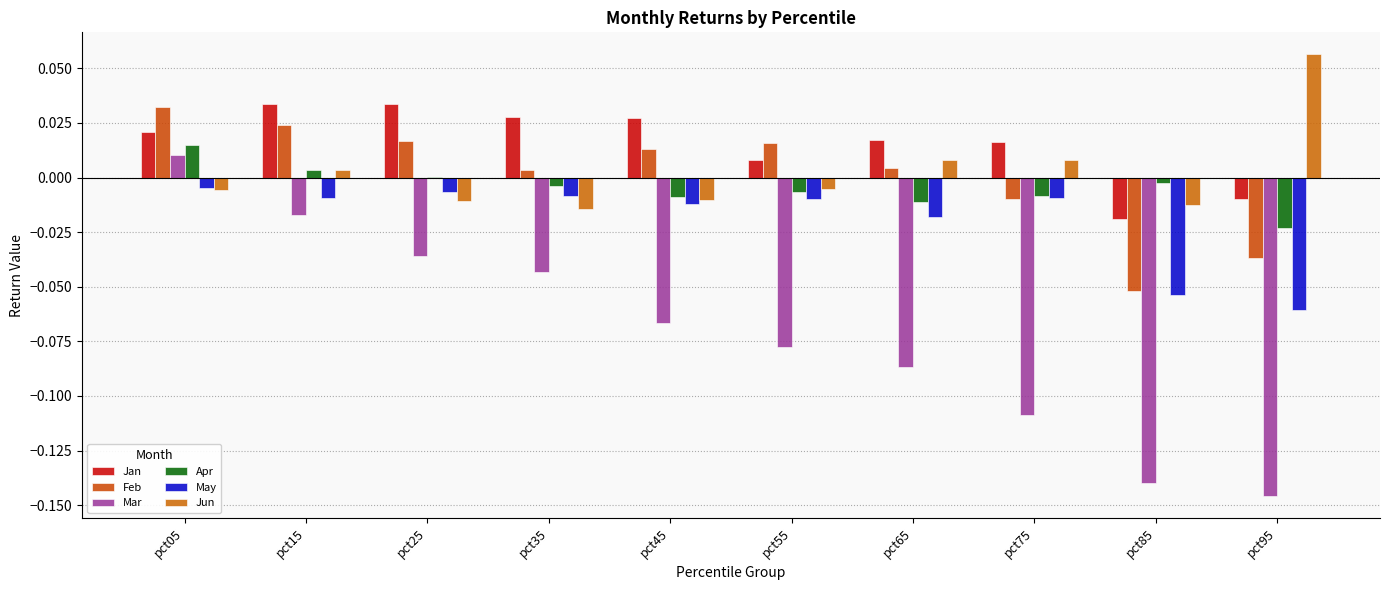

List the labels in order of Apr value, smallest first.

pct95, pct65, pct45, pct75, pct55, pct35, pct85, pct25, pct15, pct05